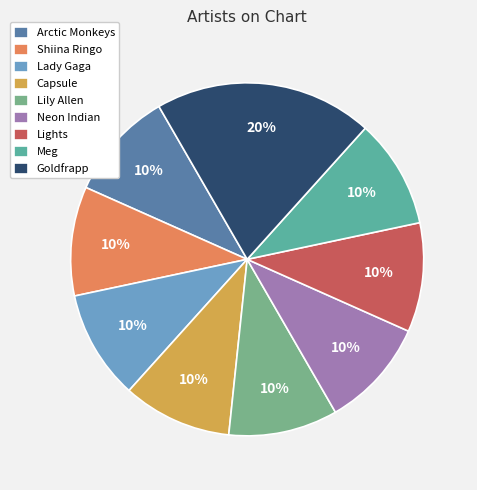

To the nearest percent, what portion does Arctic Monkeys represent?

10%